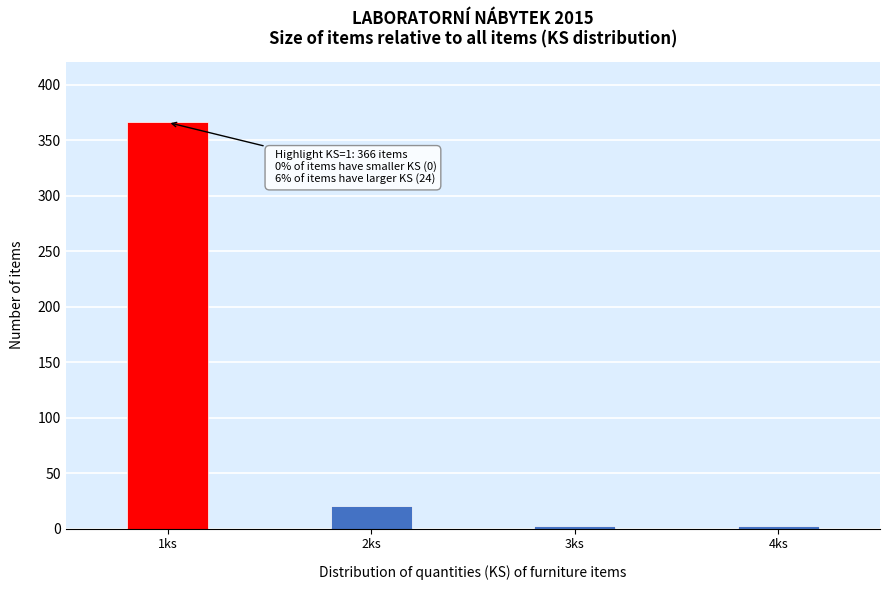

Reading right to left, what are all the values shown in this chart?

4ks=2	3ks=2	2ks=20	1ks=366